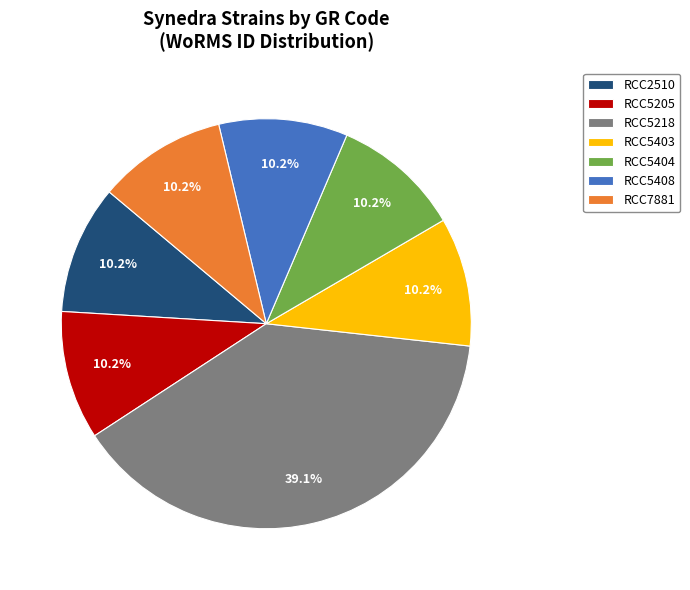

To the nearest percent, what is the difference between the RCC5218 and RCC5403 slice percentages?

29%